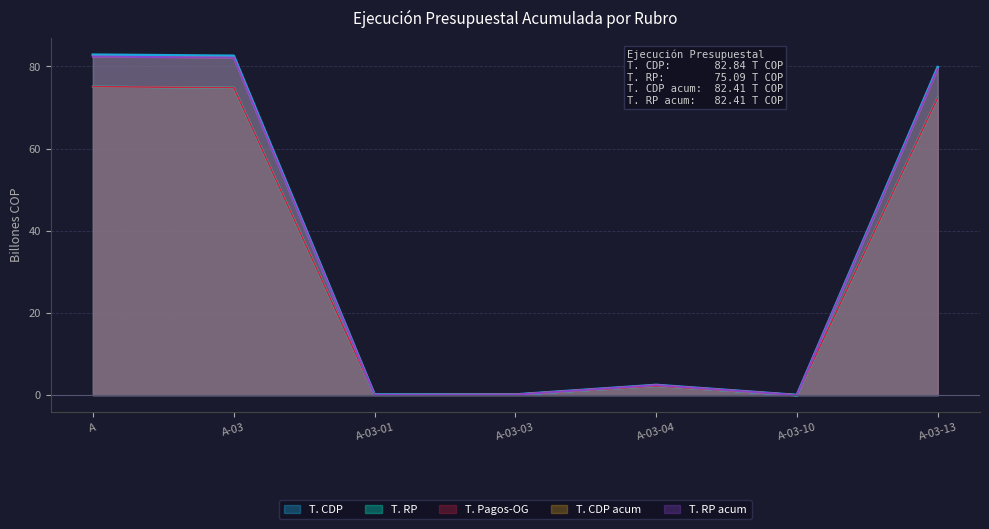

What is the difference between the maximum and minimum values in the T. RP acum series?

82.4